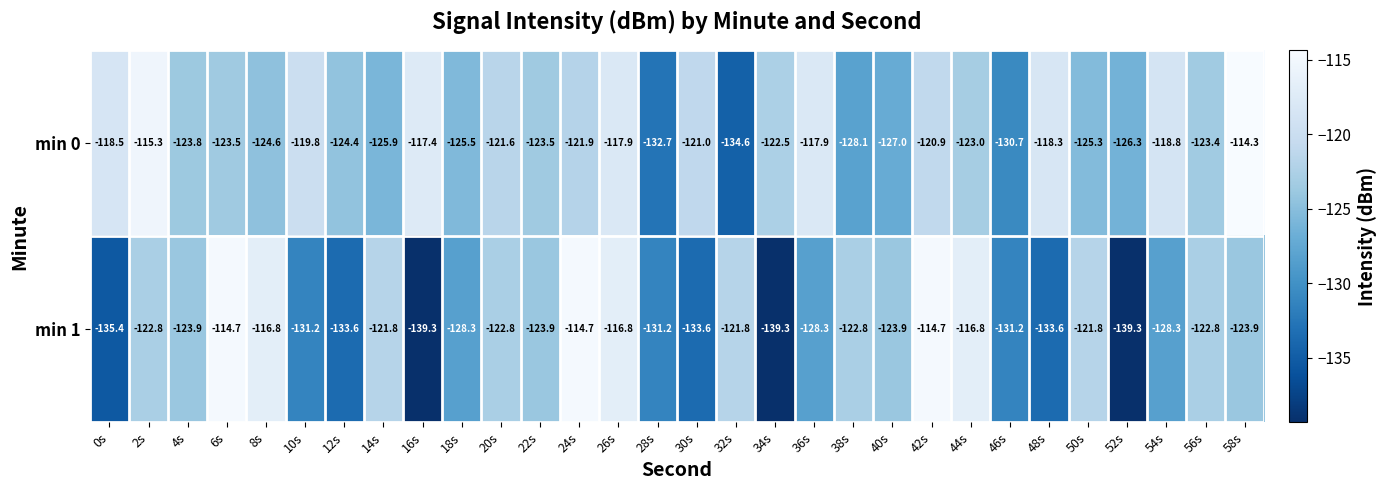

List the series in order of their peak value, lowest first.

min 1, min 0